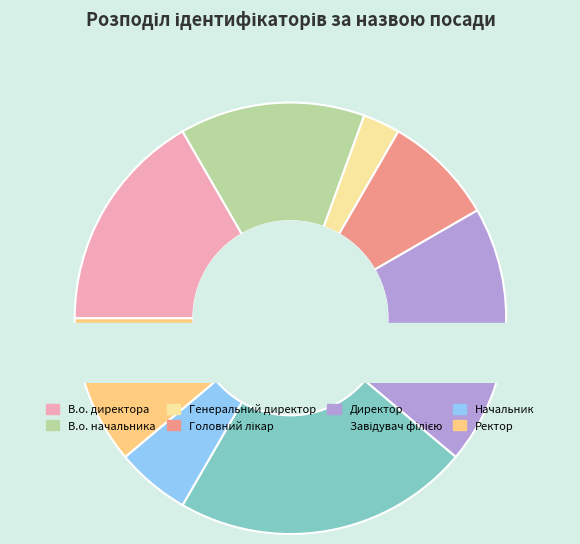

Combined, do Начальник and В.о. начальника account for over 50%?

No